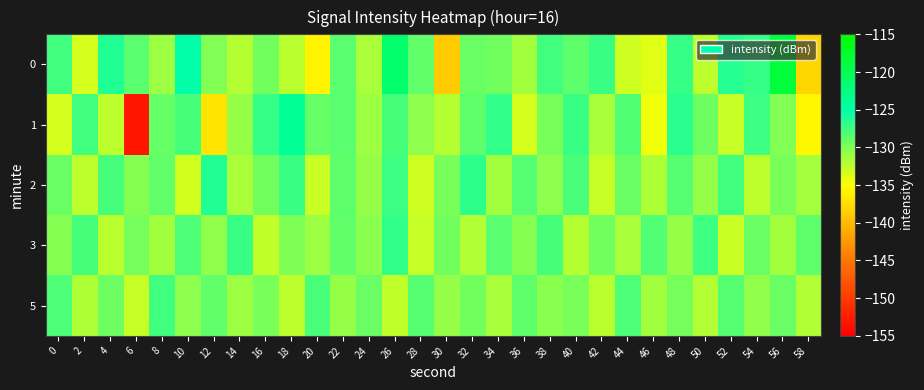

Reading left to right, list all the values displayed in this chart.

0: 0=-127.5	2=-133.4	4=-126.4	6=-128.4	8=-131.2	10=-125.0	12=-130.2	14=-132.1	16=-129.4	18=-132.2	20=-135.8	22=-128.5	24=-131.6	26=-121.4	28=-128.8	30=-138.8	32=-129.2	34=-129.5	36=-131.4	38=-127.6	40=-128.6	42=-127.2	44=-133.0	46=-133.9	48=-127.1	50=-132.5	52=-126.5	54=-127.1	56=-118.6	58=-138.1
1: 0=-133.4	2=-127.5	4=-132.4	6=-153.0	8=-128.9	10=-127.7	12=-137.0	14=-130.9	16=-127.0	18=-123.9	20=-129.0	22=-128.5	24=-131.2	26=-127.8	28=-130.5	30=-132.1	32=-128.7	34=-126.9	36=-133.4	38=-129.8	40=-127.3	42=-131.6	44=-128.2	46=-134.5	48=-126.7	50=-129.3	52=-132.8	54=-127.4	56=-130.1	58=-135.6
2: 0=-129.1	2=-132.5	4=-127.8	6=-130.3	8=-128.9	10=-133.2	12=-126.4	14=-131.7	16=-129.5	18=-127.2	20=-132.9	22=-128.6	24=-130.8	26=-127.5	28=-133.1	30=-129.7	32=-126.8	34=-131.3	36=-128.4	38=-130.6	40=-127.9	42=-132.7	44=-129.2	46=-131.8	48=-128.3	50=-130.9	52=-127.6	54=-132.4	56=-129.8	58=-131.5
3: 0=-130.2	2=-127.7	4=-132.3	6=-129.6	8=-131.4	10=-128.1	12=-130.7	14=-127.3	16=-132.6	18=-129.9	20=-131.1	22=-128.8	24=-130.4	26=-127.0	28=-132.8	30=-129.5	32=-131.9	34=-128.5	36=-130.3	38=-127.8	40=-132.1	42=-129.4	44=-131.6	46=-128.2	48=-130.8	50=-127.5	52=-132.9	54=-129.1	56=-131.3	58=-128.7
5: 0=-128.0	2=-131.8	4=-129.3	6=-132.7	8=-127.6	10=-130.5	12=-128.9	14=-131.2	16=-129.7	18=-132.4	20=-127.9	22=-130.8	24=-129.1	26=-132.6	28=-128.3	30=-130.9	32=-129.5	34=-131.7	36=-128.6	38=-130.4	40=-129.8	42=-132.2	44=-128.1	46=-131.4	48=-129.6	50=-132.0	52=-128.4	54=-130.7	56=-129.2	58=-131.9